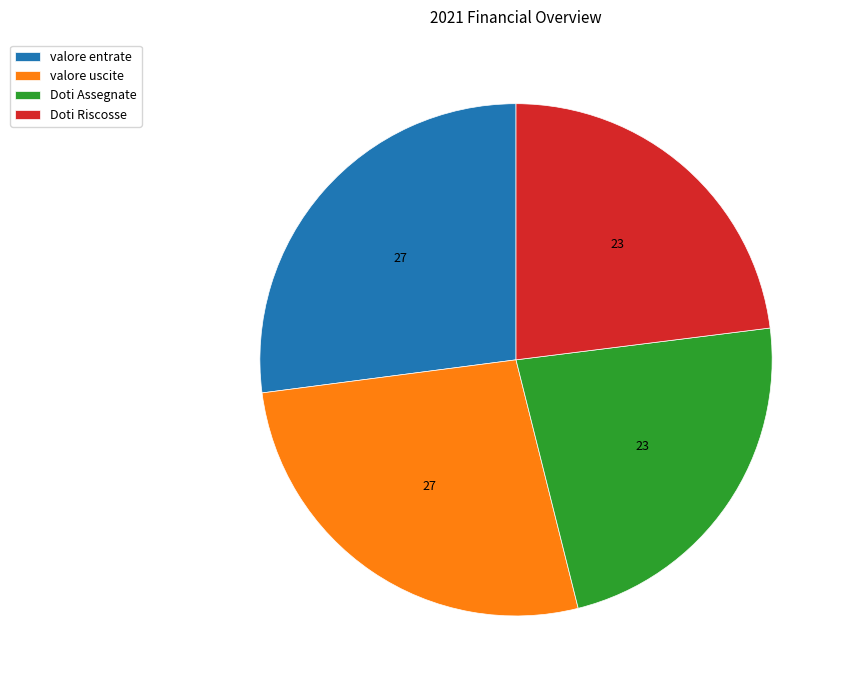

Is there a majority slice in this chart?

No